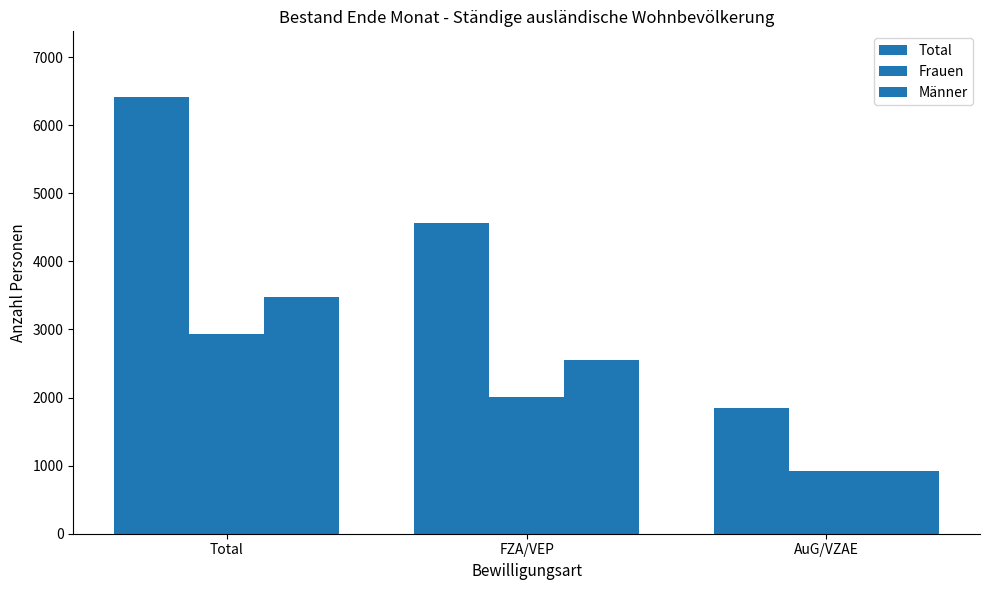

How many categories are shown in the chart?

3